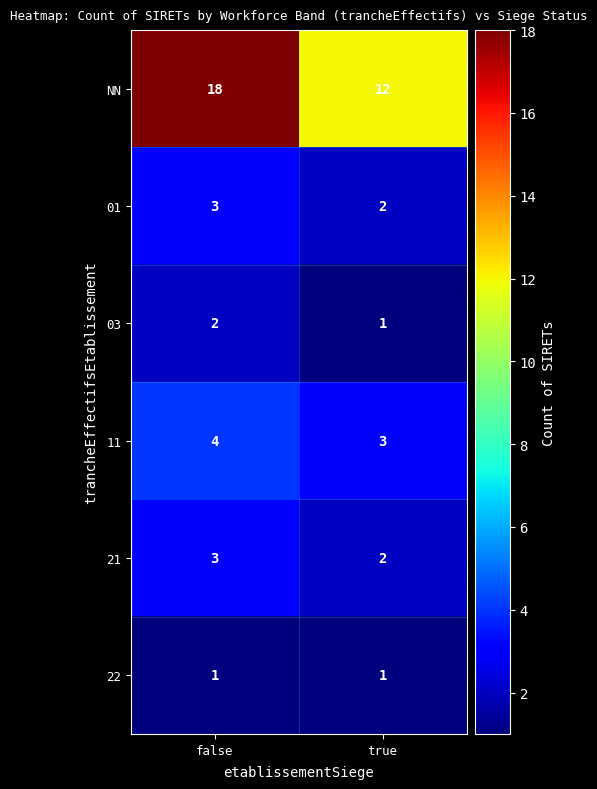

How many data points does each series have?

2